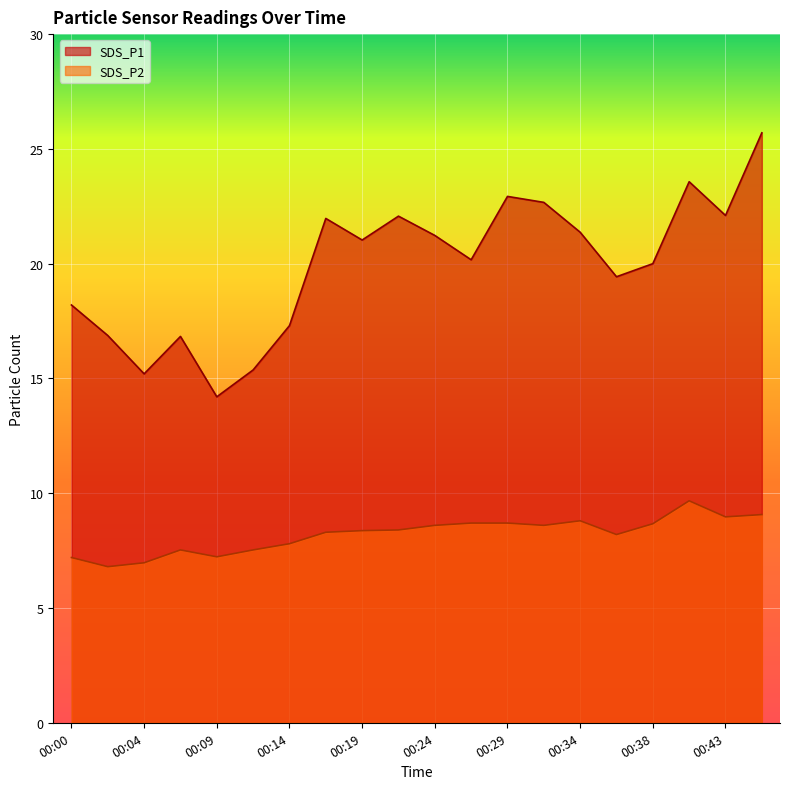

What is the difference between the highest and lowest values at 00:02?

10.1